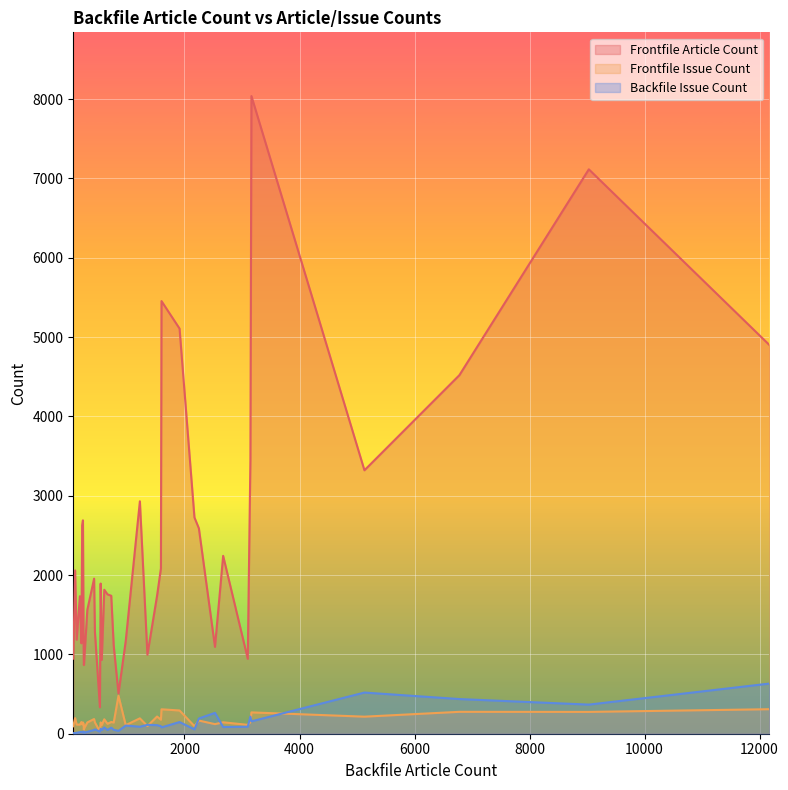

What is the average value of the Frontfile Article Count series?

2321